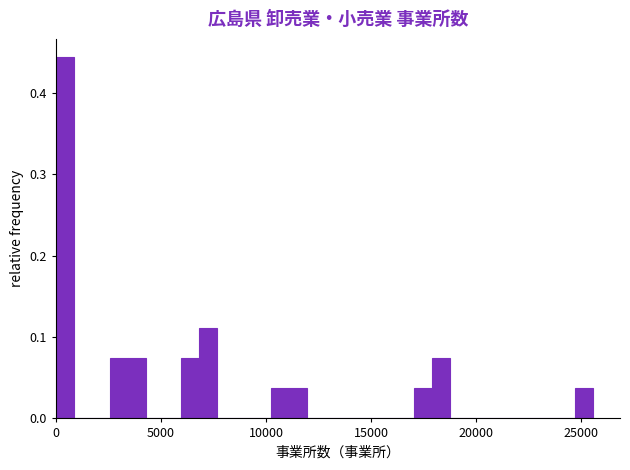

Read against the x-axis, roughly where is the centre of the tallest bar?

500